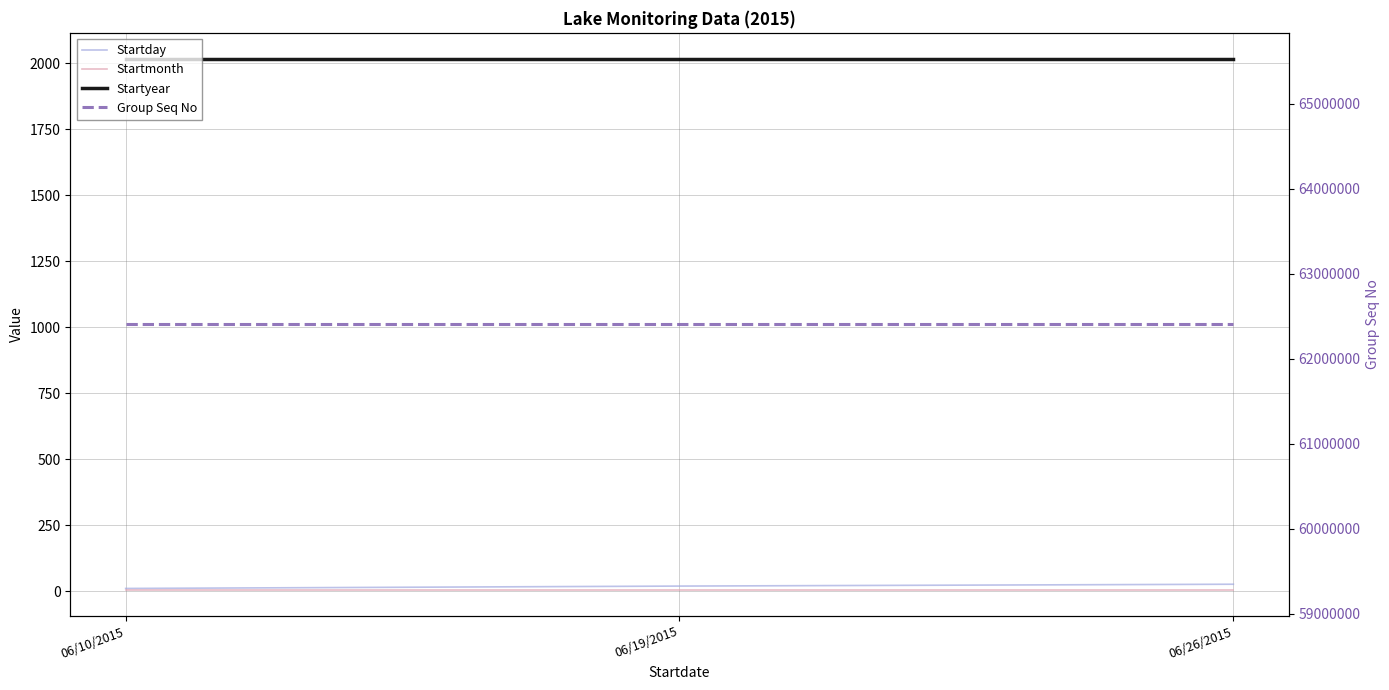

What is the maximum value for Startmonth?

6